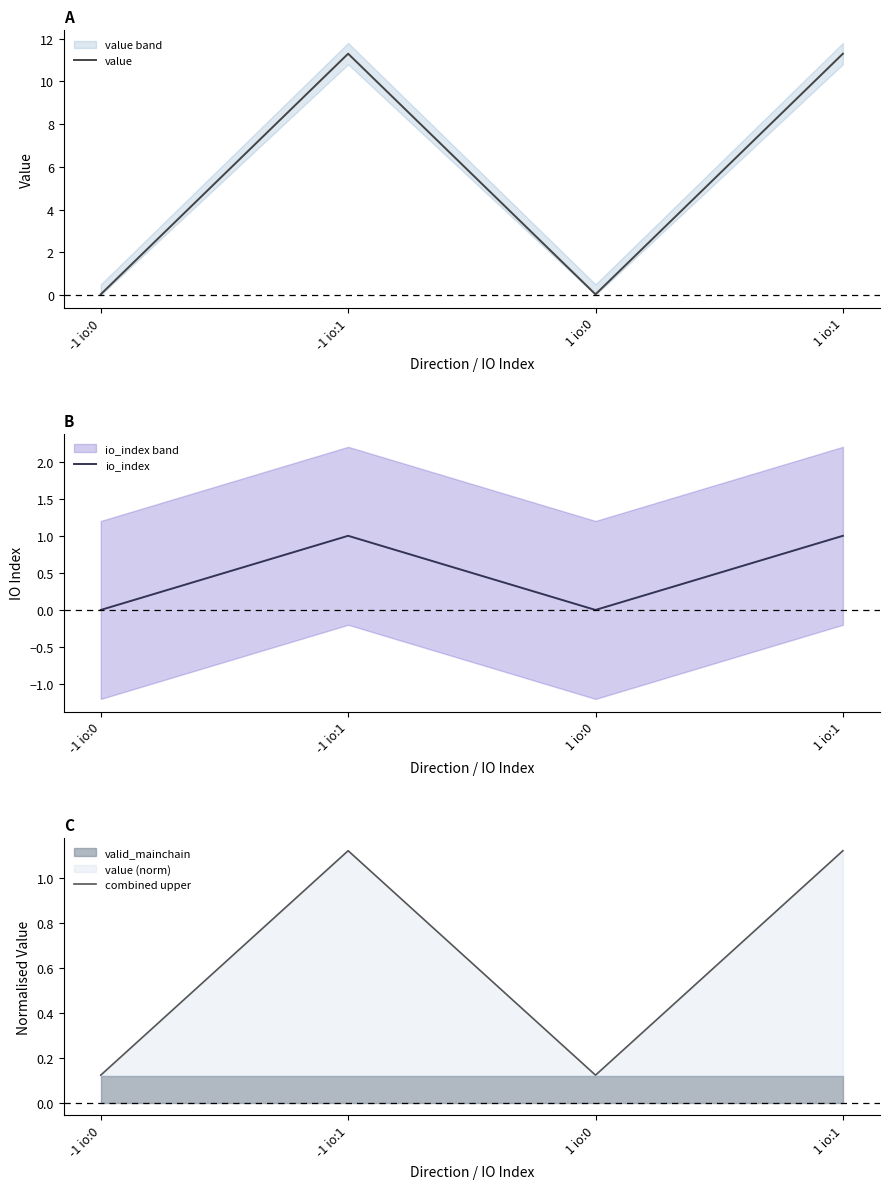

At which category is the sum across all series the highest?

-1 io:1